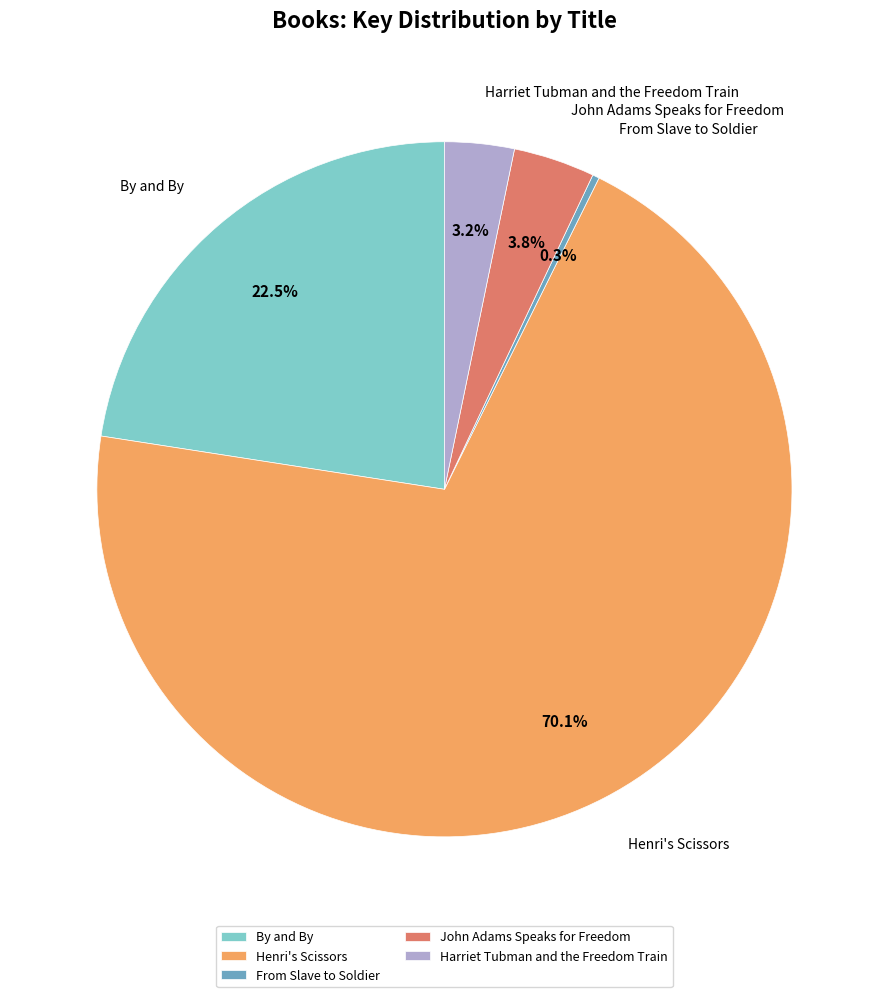

The From Slave to Soldier slice represents 0% of the pie. True or false?

True